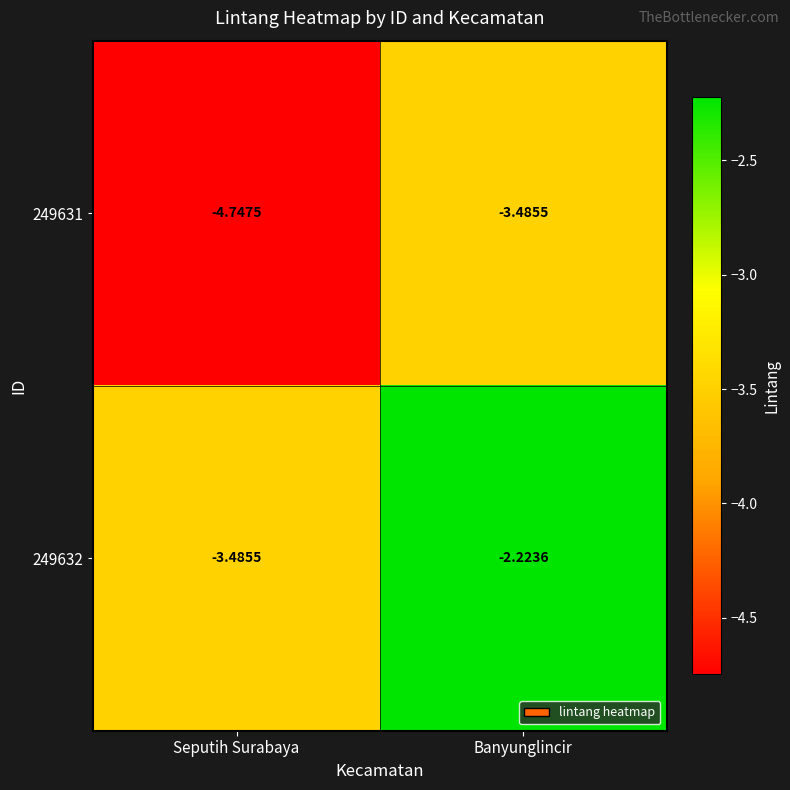

At which label does 249632 reach its peak?

Banyunglincir